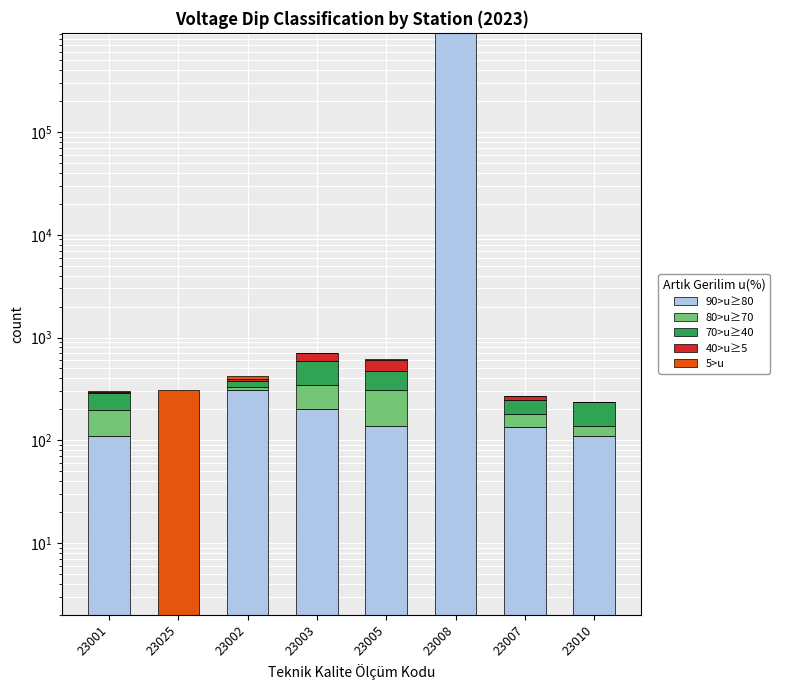

Rank the series by their maximum value, from lowest to highest.

40>u≥5, 80>u≥70, 70>u≥40, 5>u, 90>u≥80